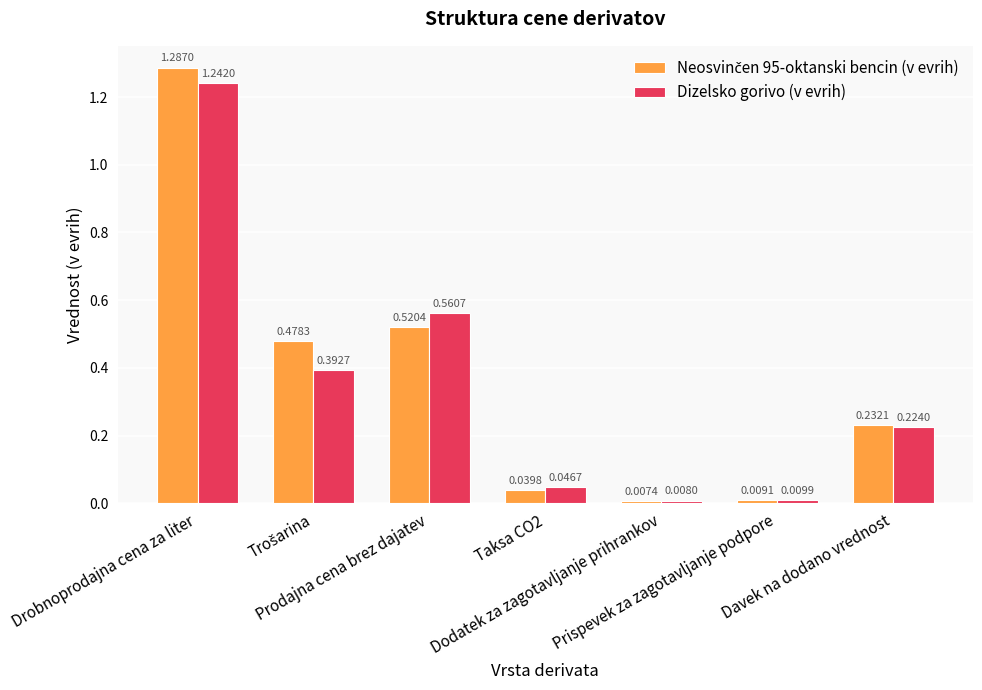

At how many categories does at least one series exceed 0?

7